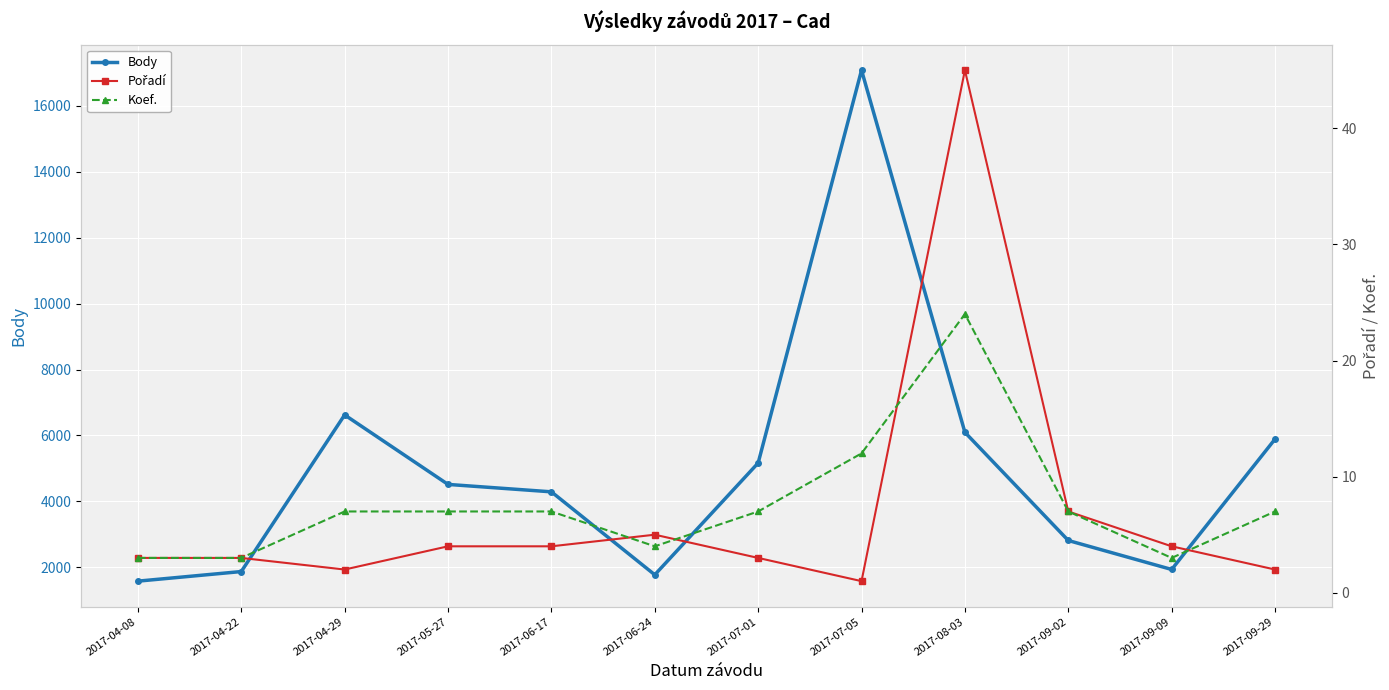

At which label does Pořadí reach its minimum?

2017-07-05